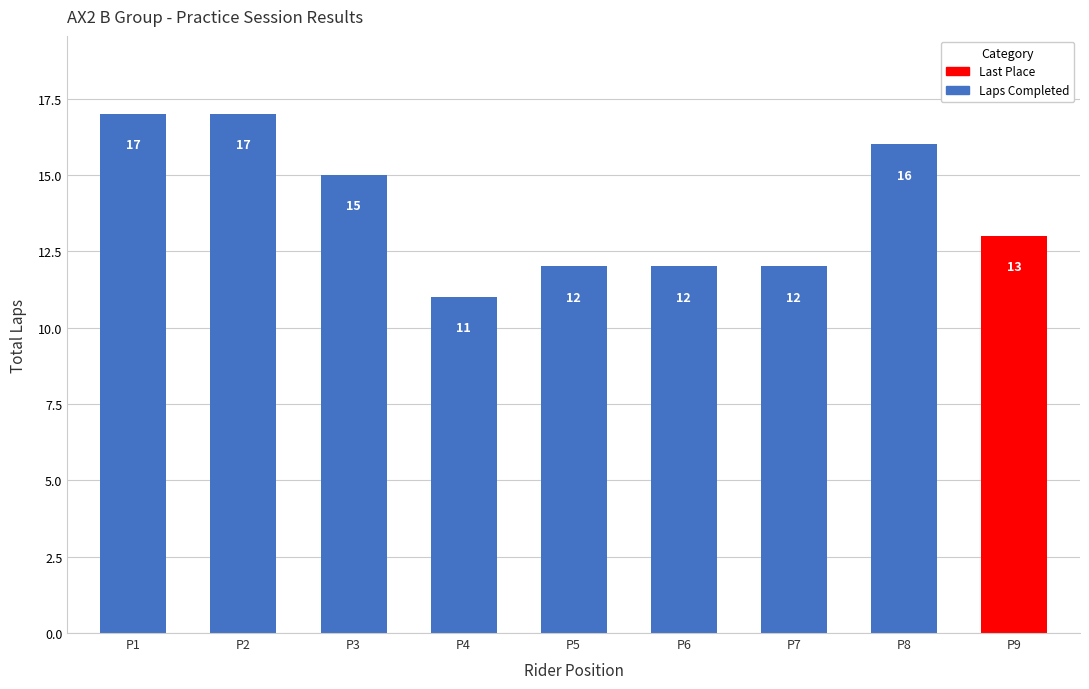

What is the change in value from P3 to P6?

-3